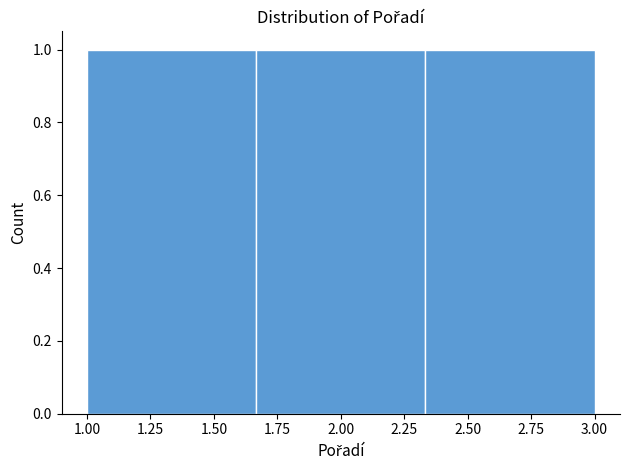

How tall is the bar that spans 2.35 to 3.00 on the x-axis? Neither the bar edges nor the heights are printed on the chart, so give them approximately, as read against the axes.

1